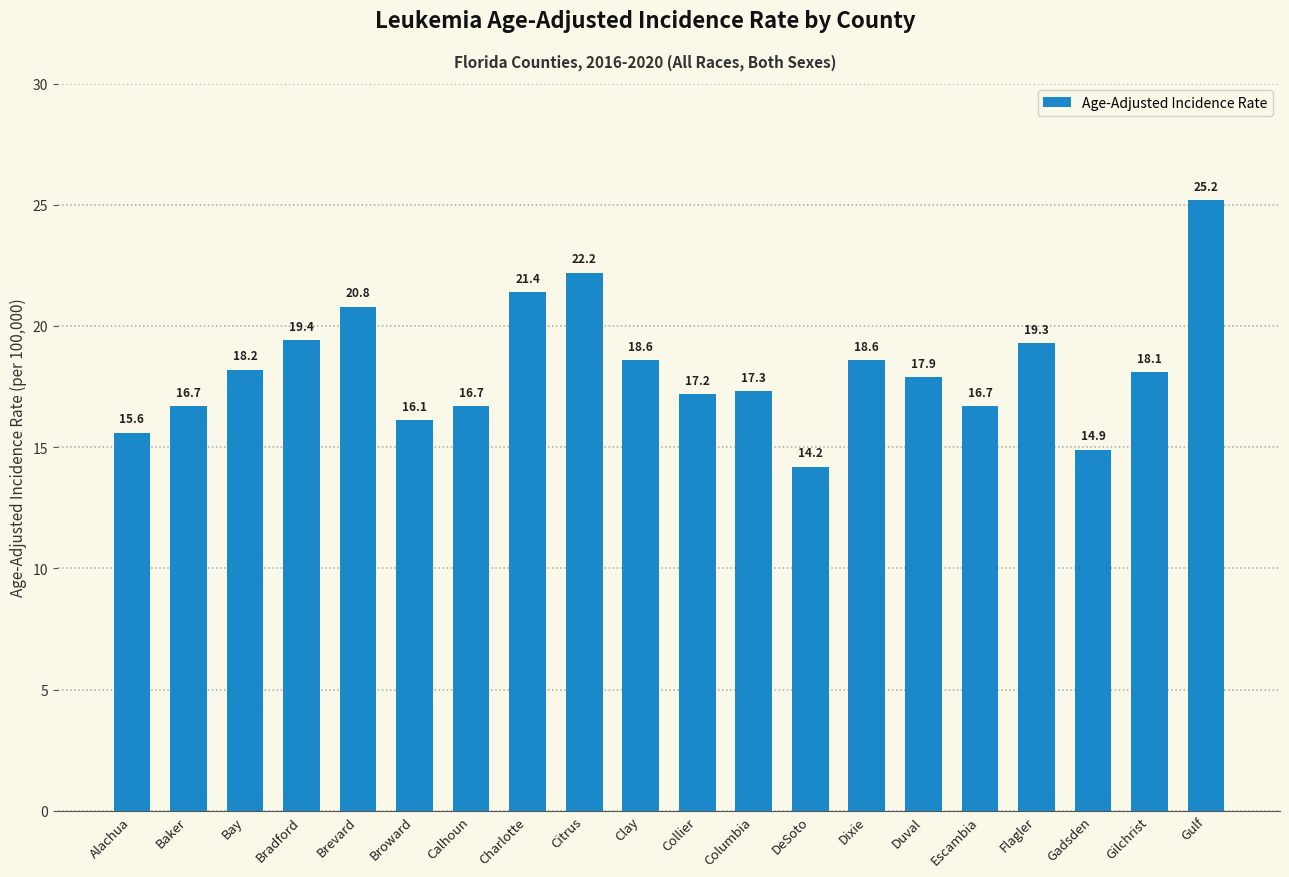

What is the difference between the values at Alachua and Escambia?

1.1